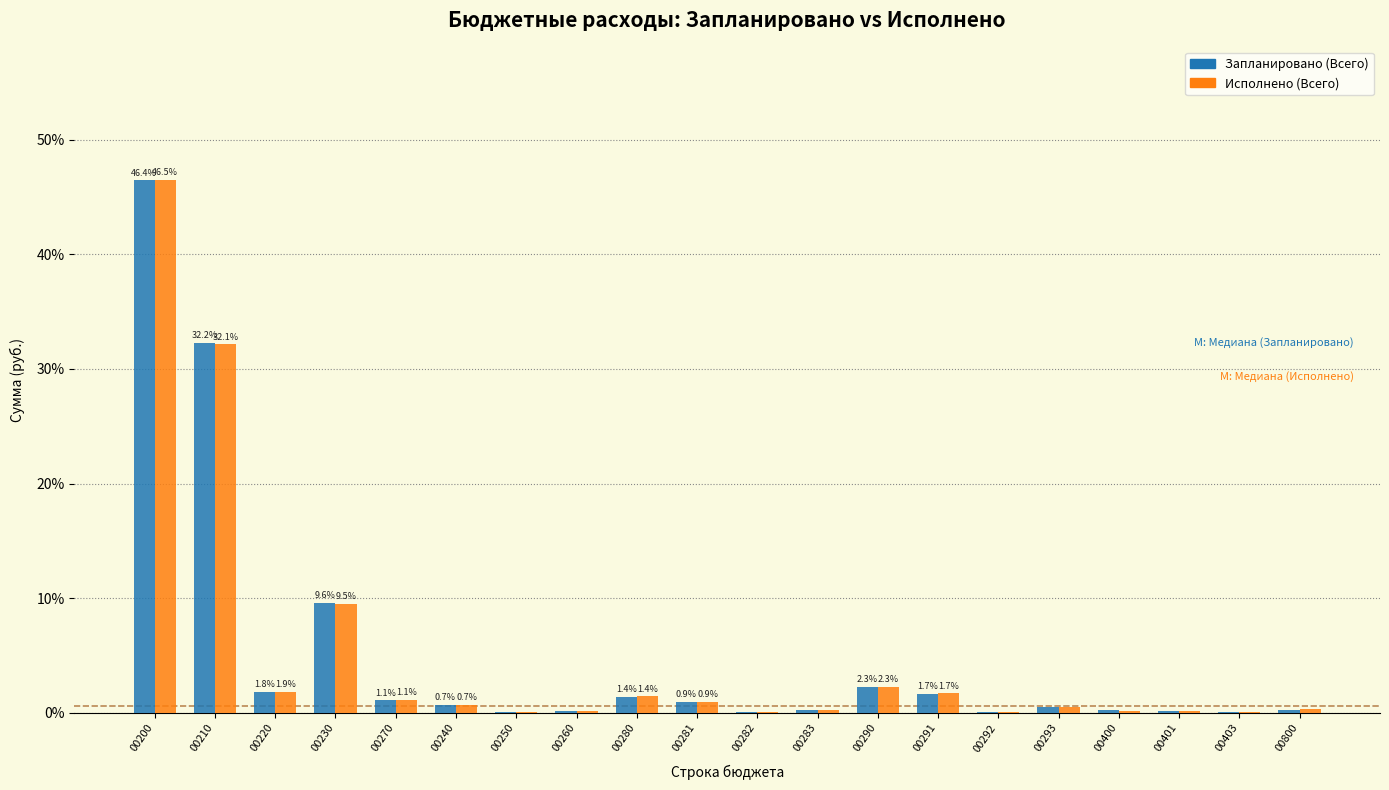

What is the sum of the Запланировано (Всего) values at 00293 and 00220?

2.3